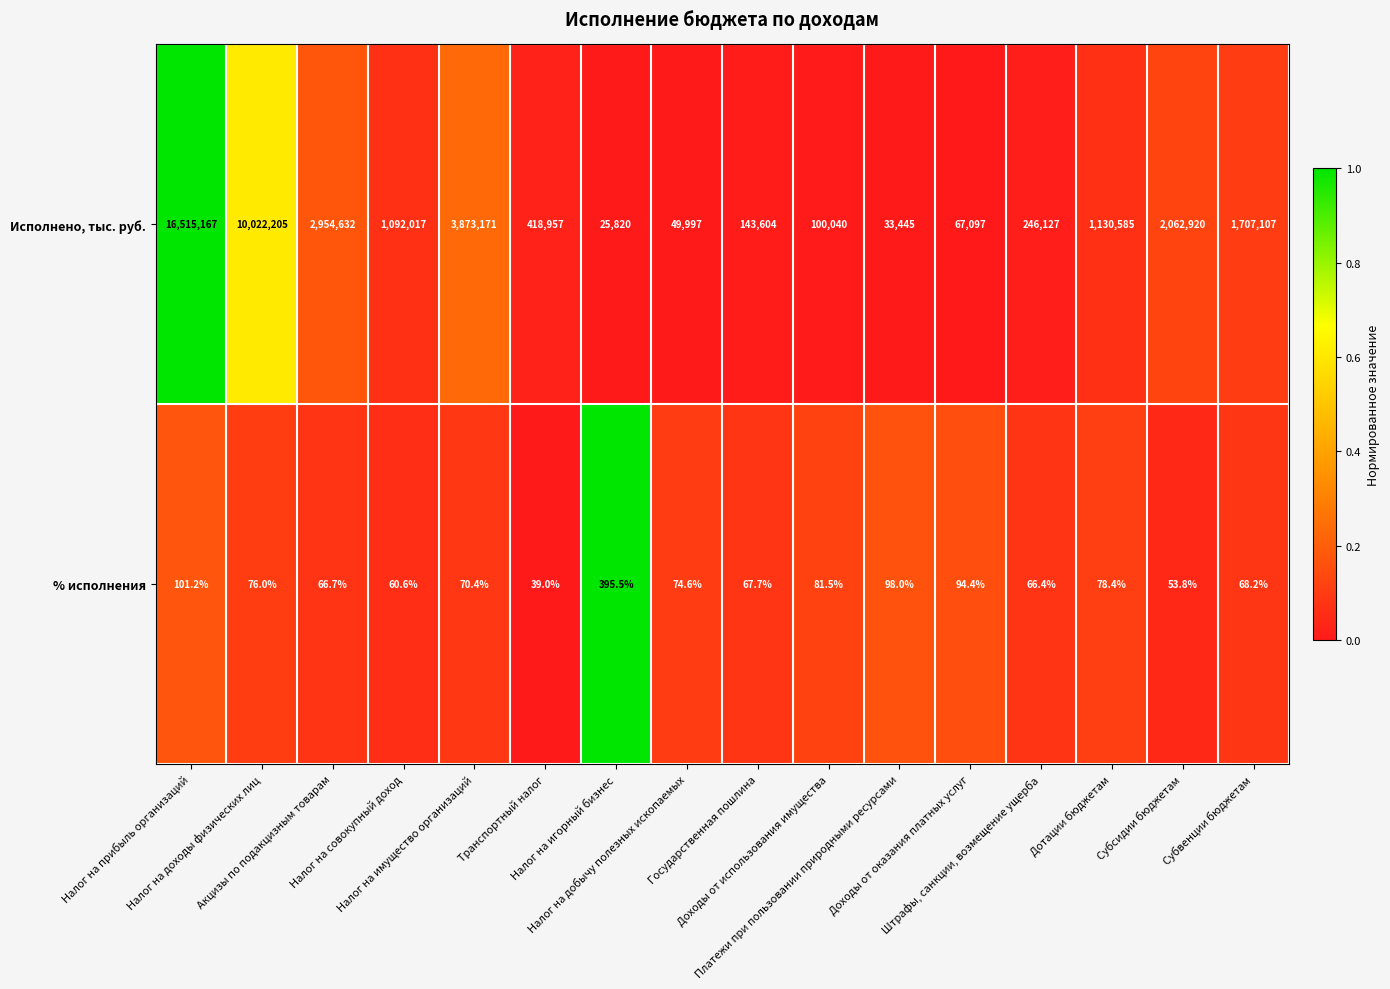

At how many categories does at least one series exceed 1389308?

6